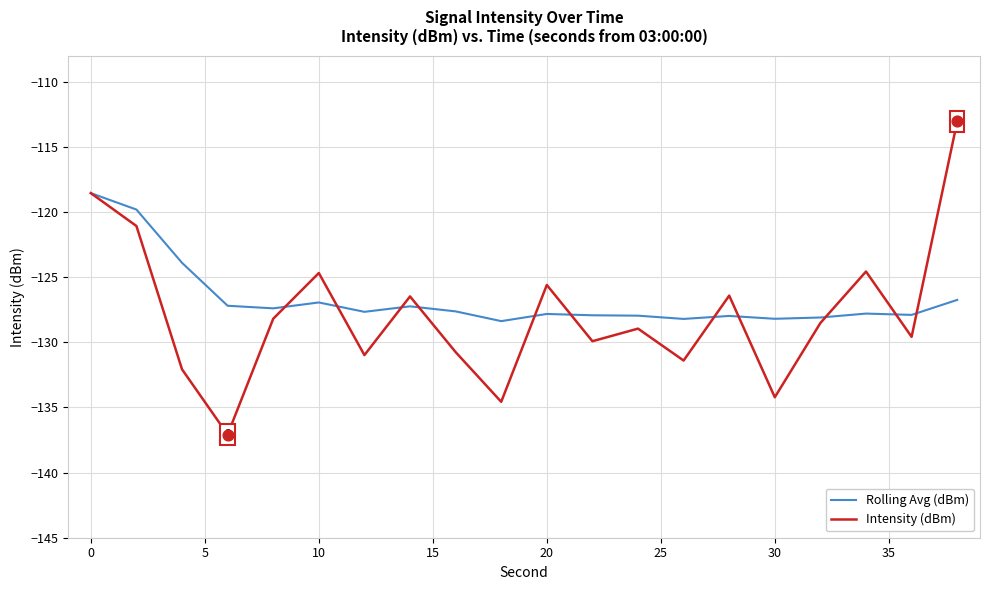

Which series has the largest range (max minus min)?

Intensity (dBm)